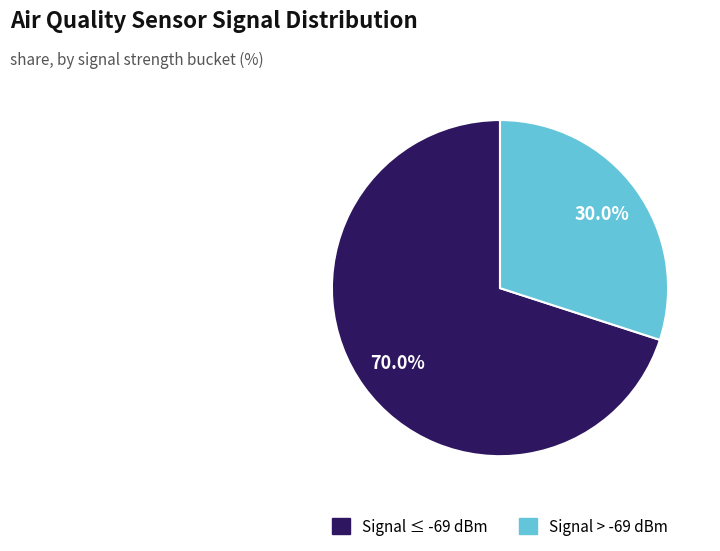

Is there a majority slice in this chart?

Yes